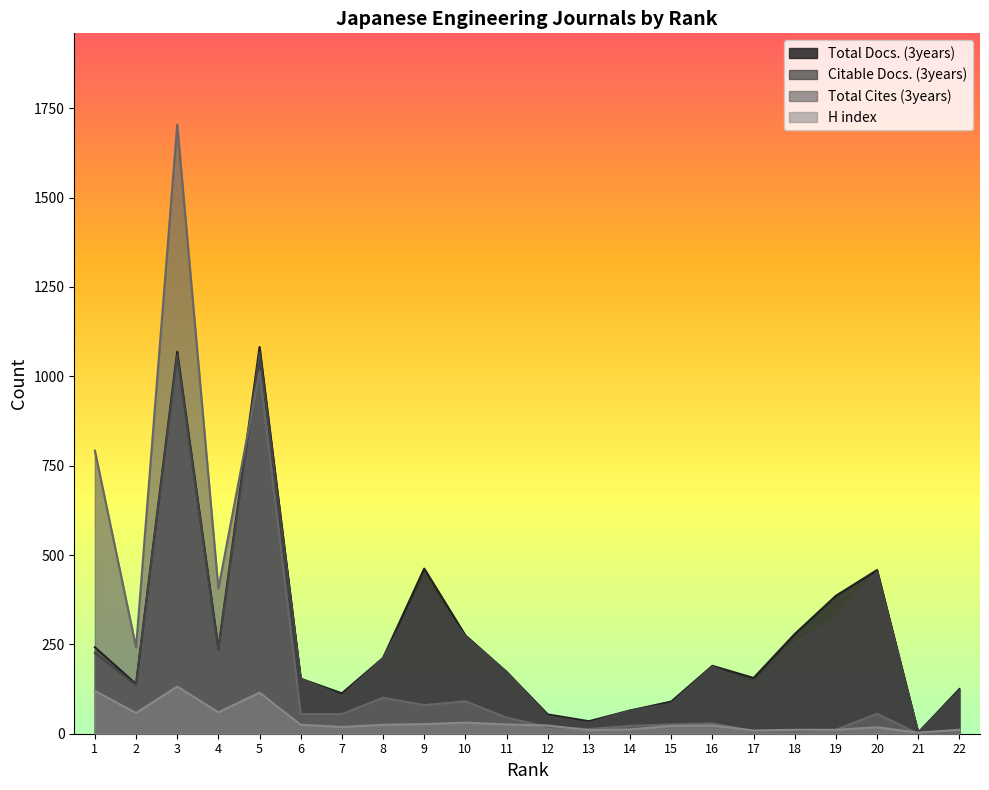

True or false: Citable Docs. (3years) has a value of 272 at 10.

True